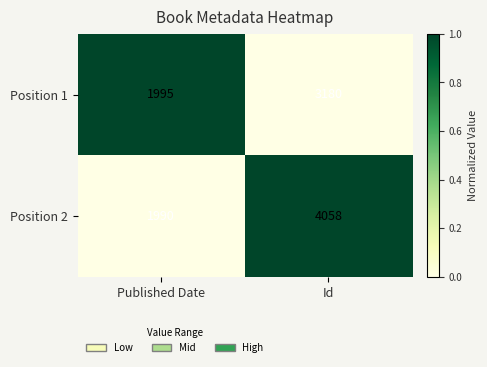

Reading left to right, extract all data points from this chart.

Position 1: 1995	3180
Position 2: 1990	4058